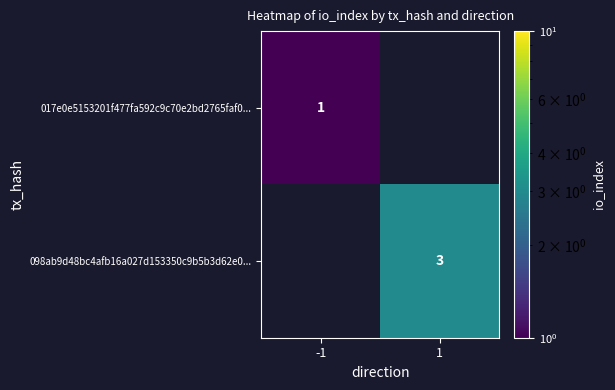

What is the greatest value displayed?

3